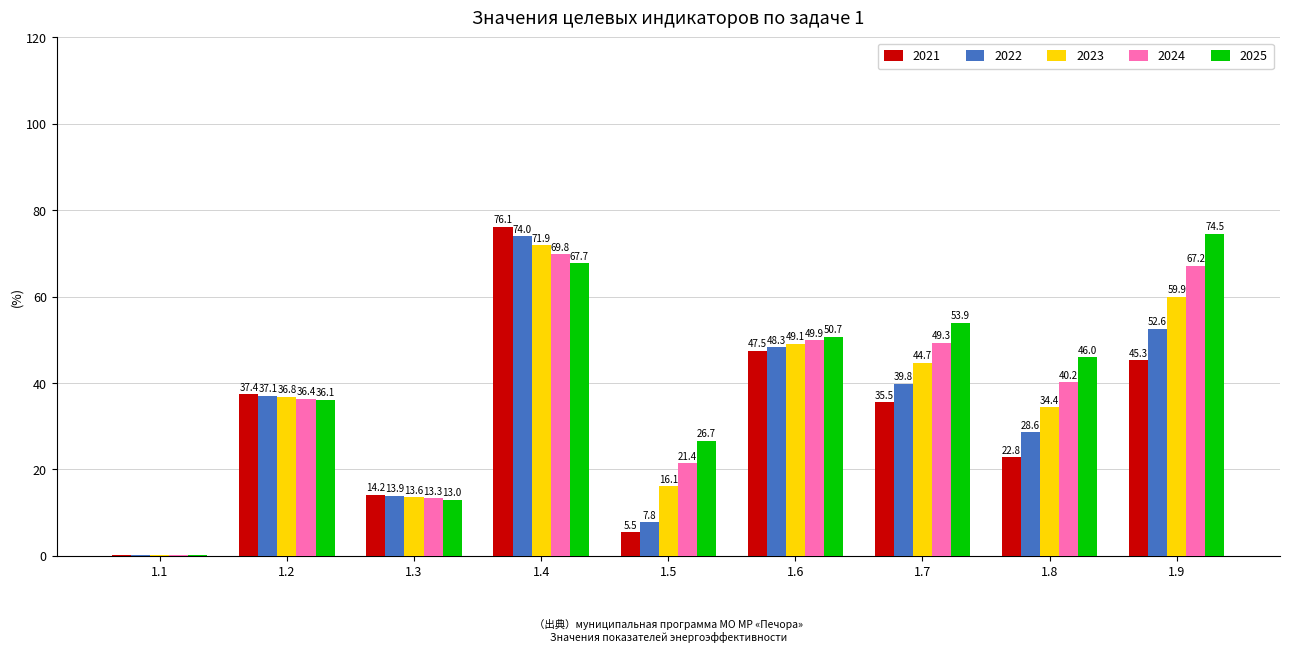

Is it true that 2025 equals 26.7 at 1.5?

True